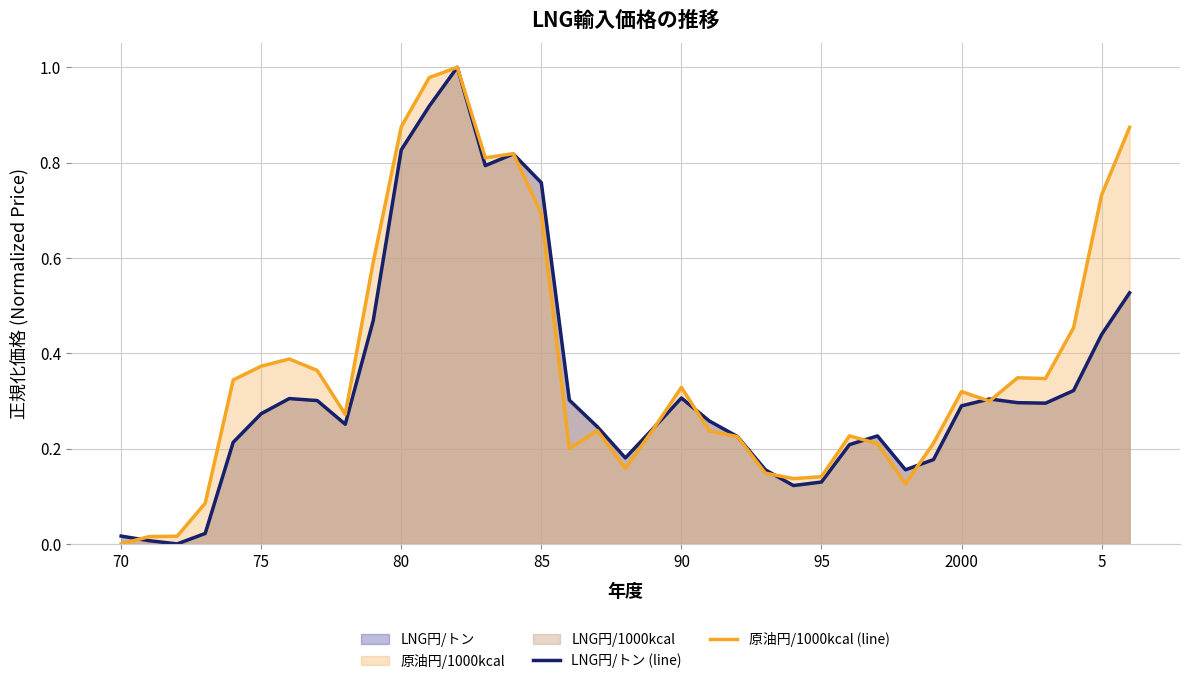

The 原油円/1000kcal (line) series shows 0.2 at 21. True or false?

True